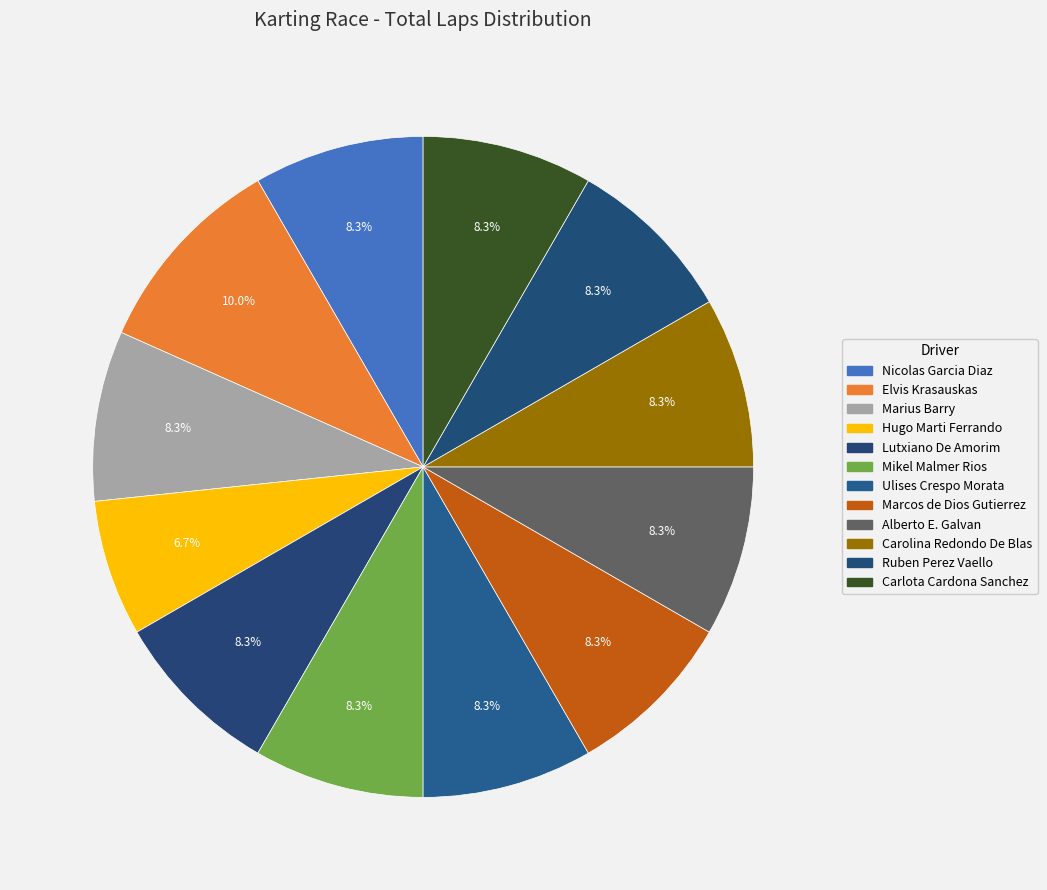

How many slices are in this pie chart?

12